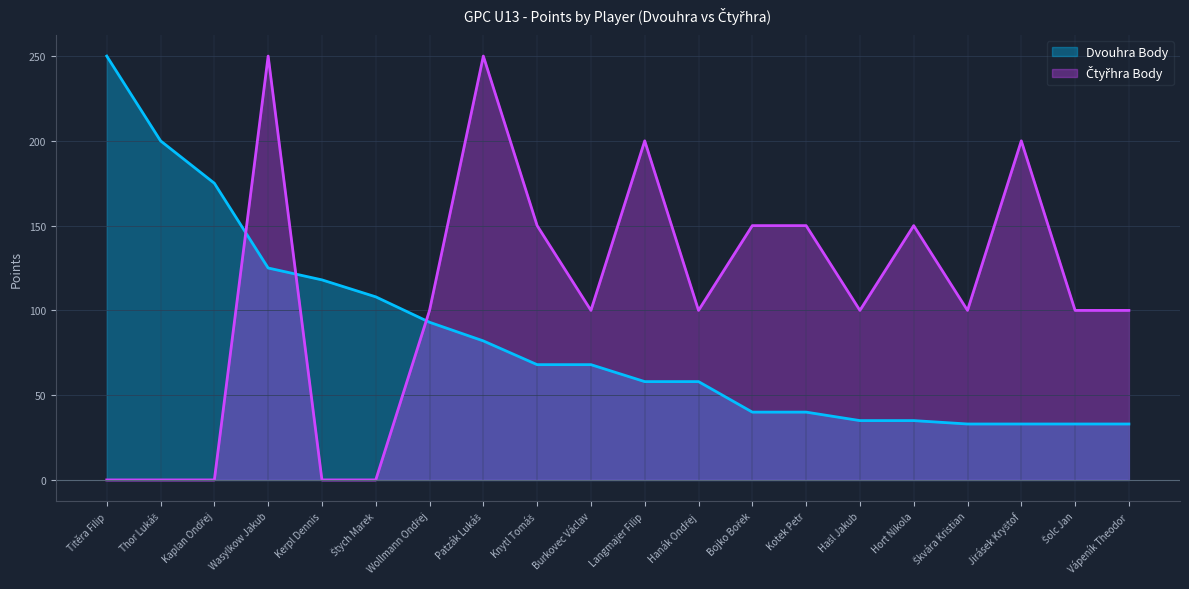

Is the value of Čtyřhra Body line at Vápeník Theodor greater than the value of Dvouhra Body line at Vápeník Theodor?

Yes